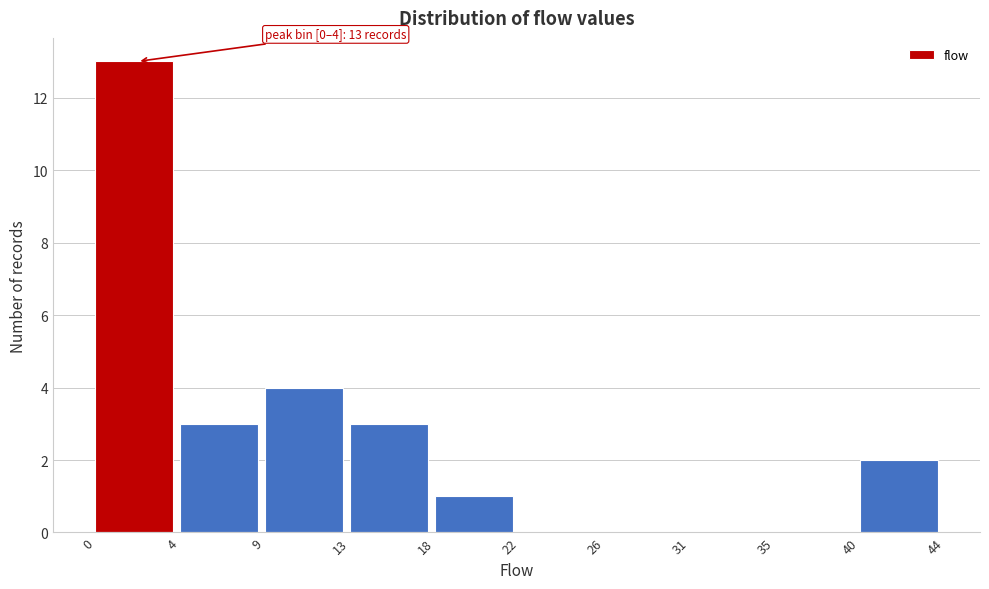

Which range on the x-axis has the tallest bar?

0 to 4